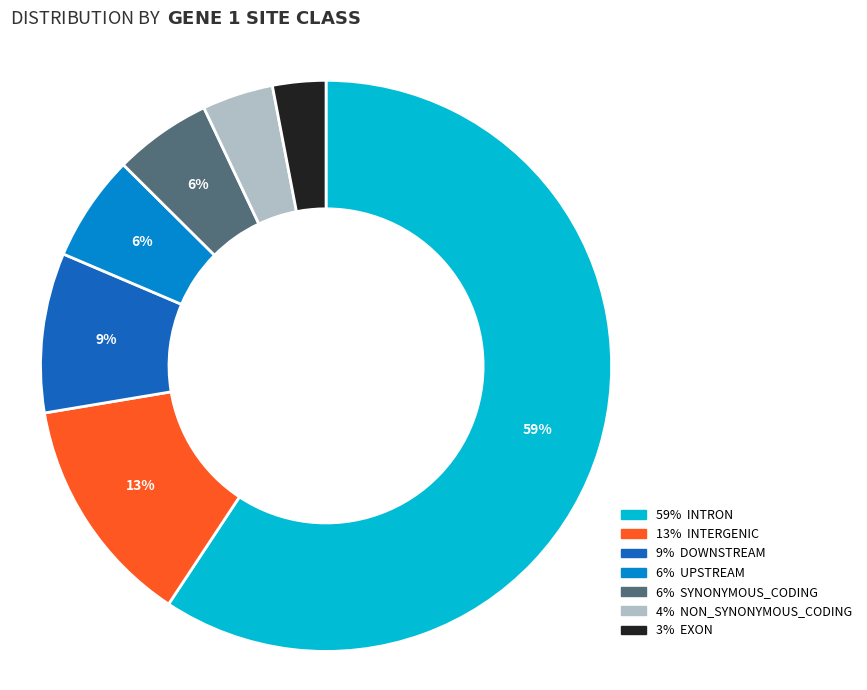

To the nearest percent, what is the average slice percentage?

14%